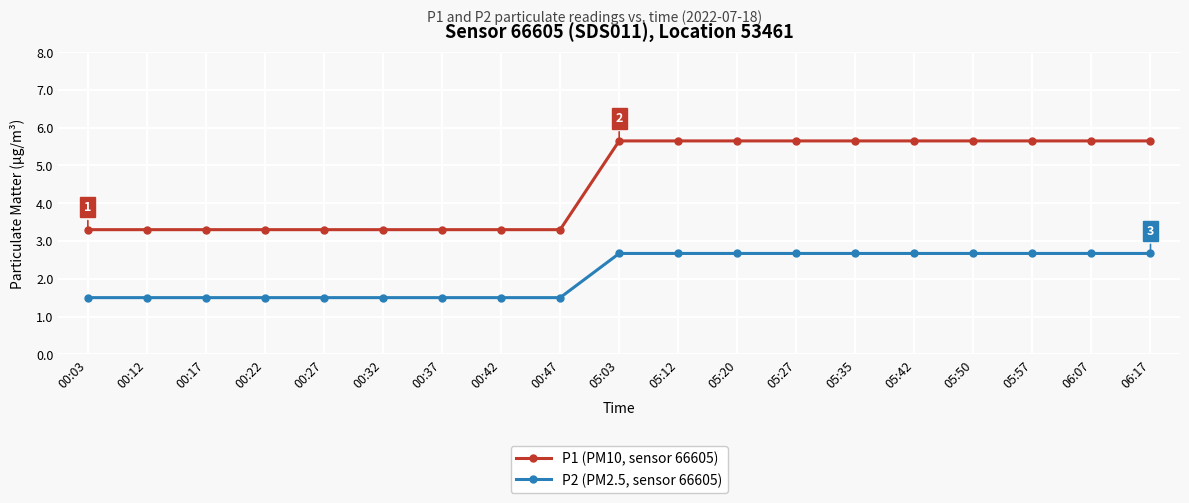

How many P1 (PM10, sensor 66605) values are between 3 and 5?

9